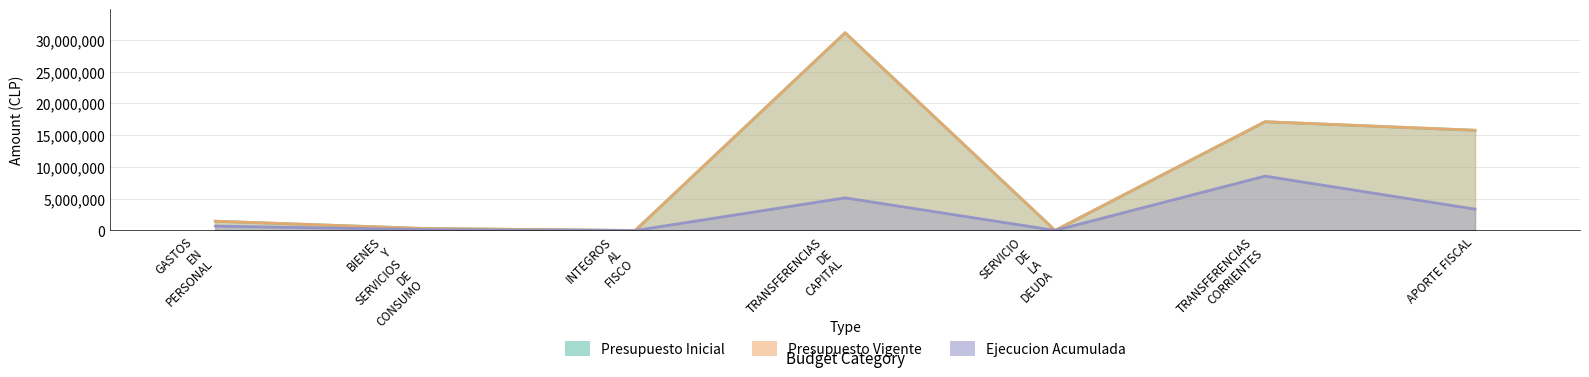

True or false: Presupuesto Vigente has a value of 10 at INTEGROS AL FISCO.

True